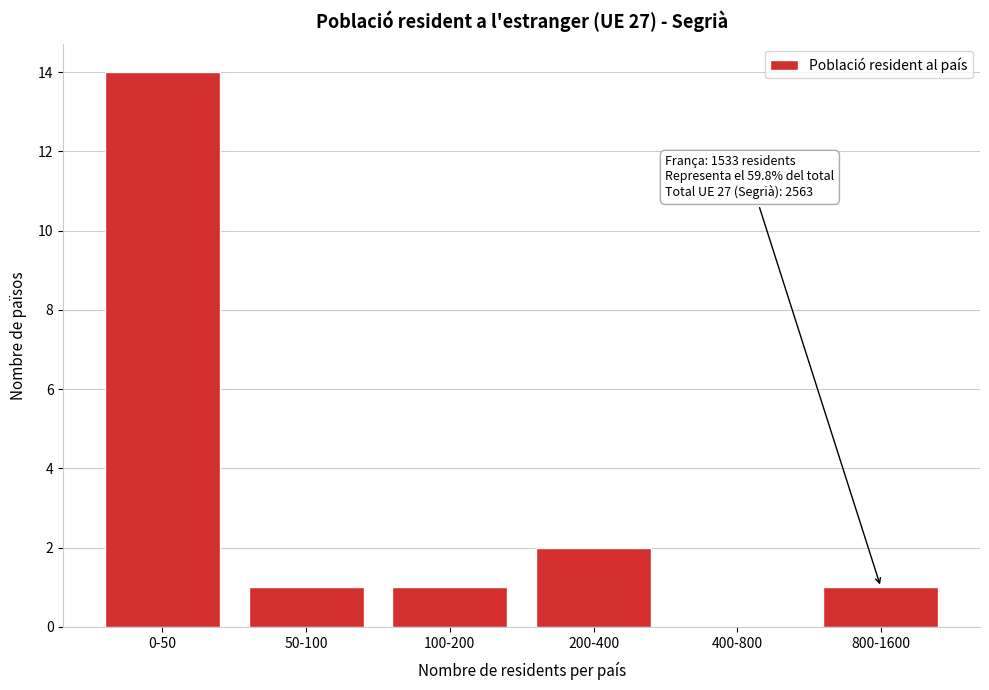

Reading left to right, what are all the values shown in this chart?

0-50=14	50-100=1	100-200=1	200-400=2	400-800=0	800-1600=1